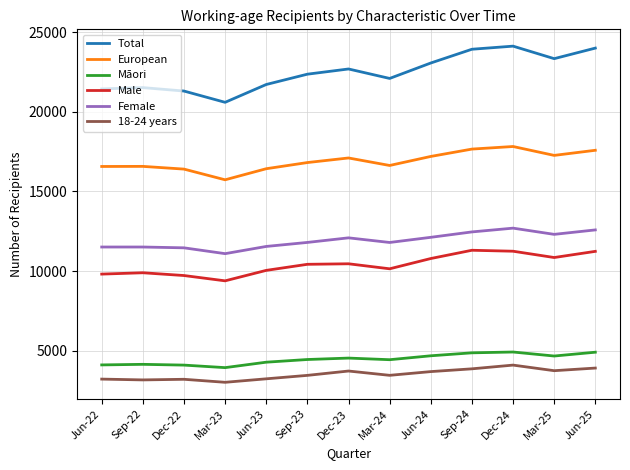

What are all the series names shown in the legend?

Total, European, Māori, Male, Female, 18-24 years